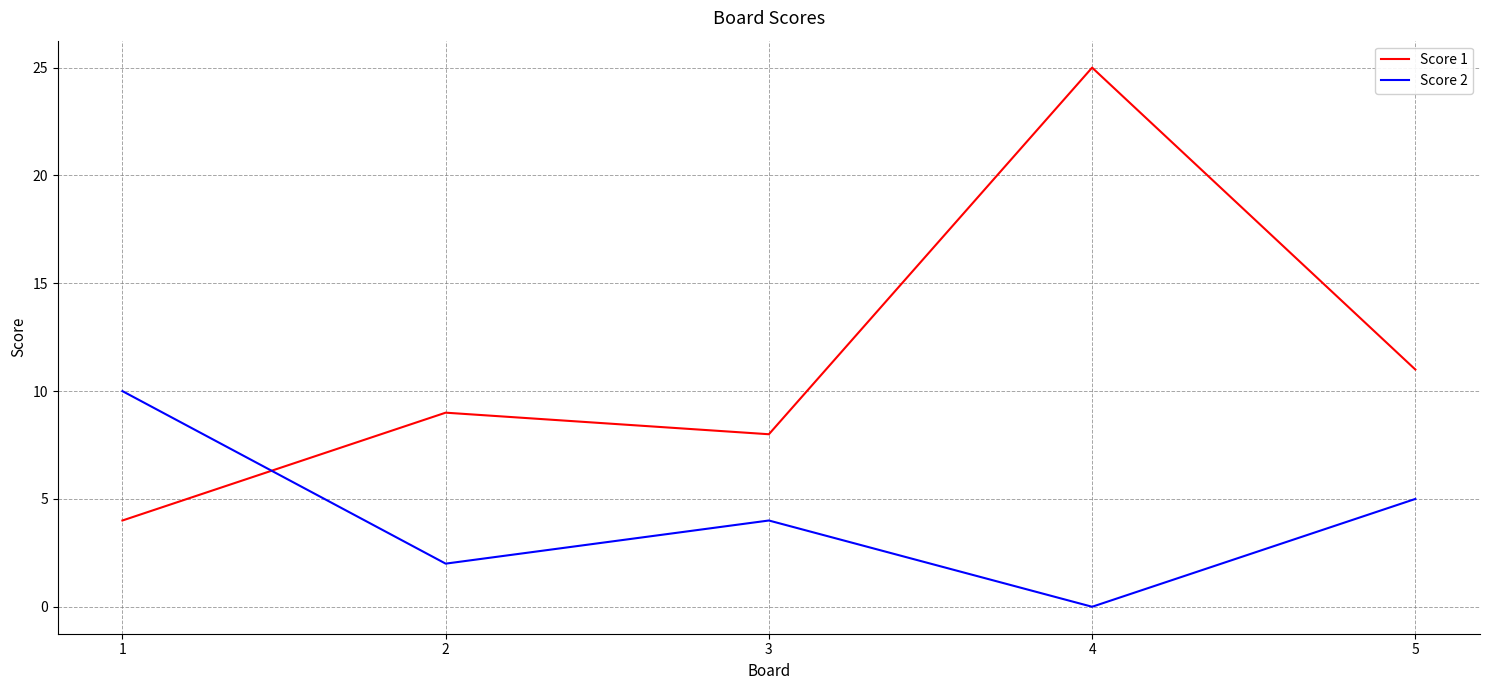

At which label is Score 1 closest to 14?

5